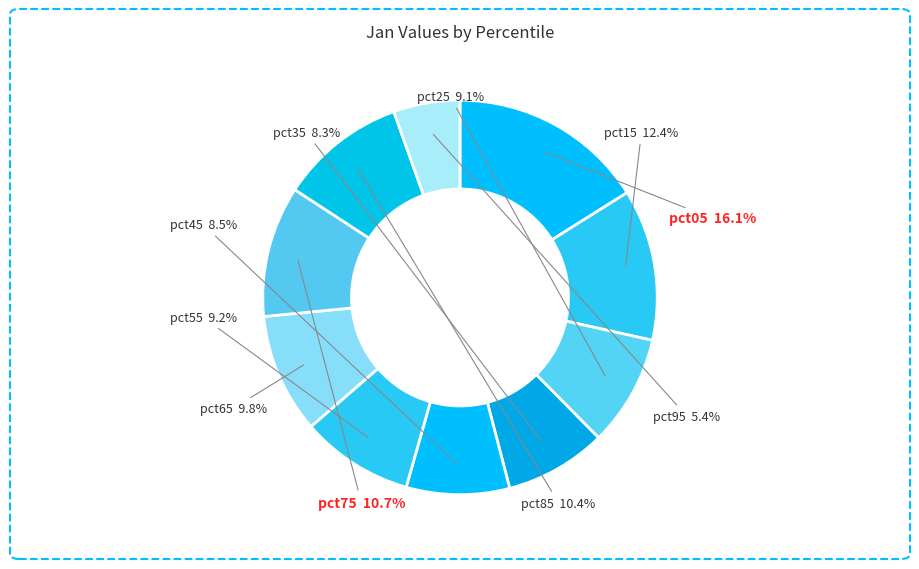

Which has a higher value, pct15 or pct75?

pct15